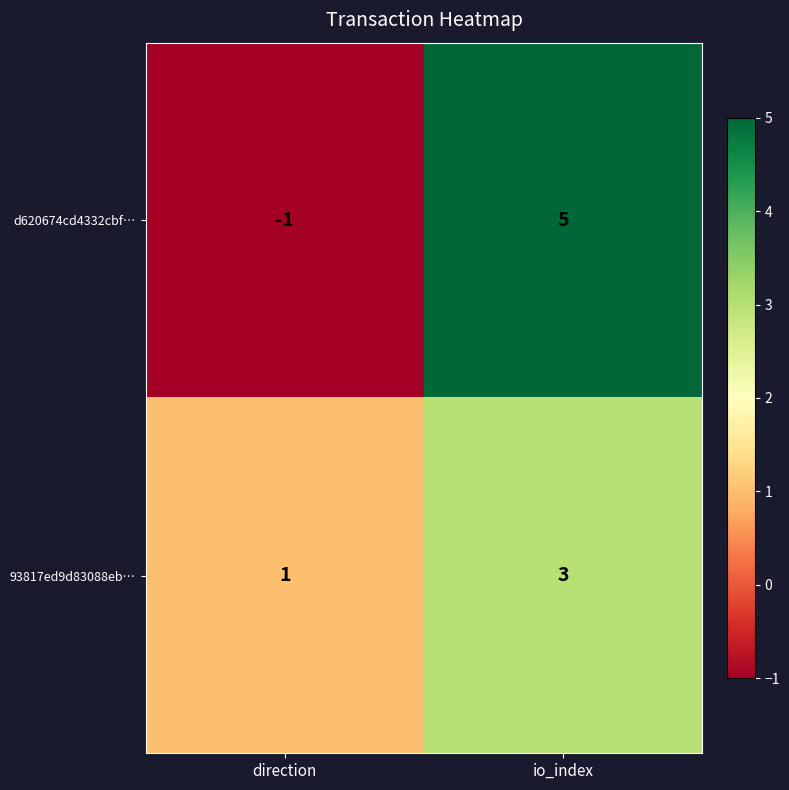

The 93817ed9d83088eb… series shows 3 at io_index. True or false?

True